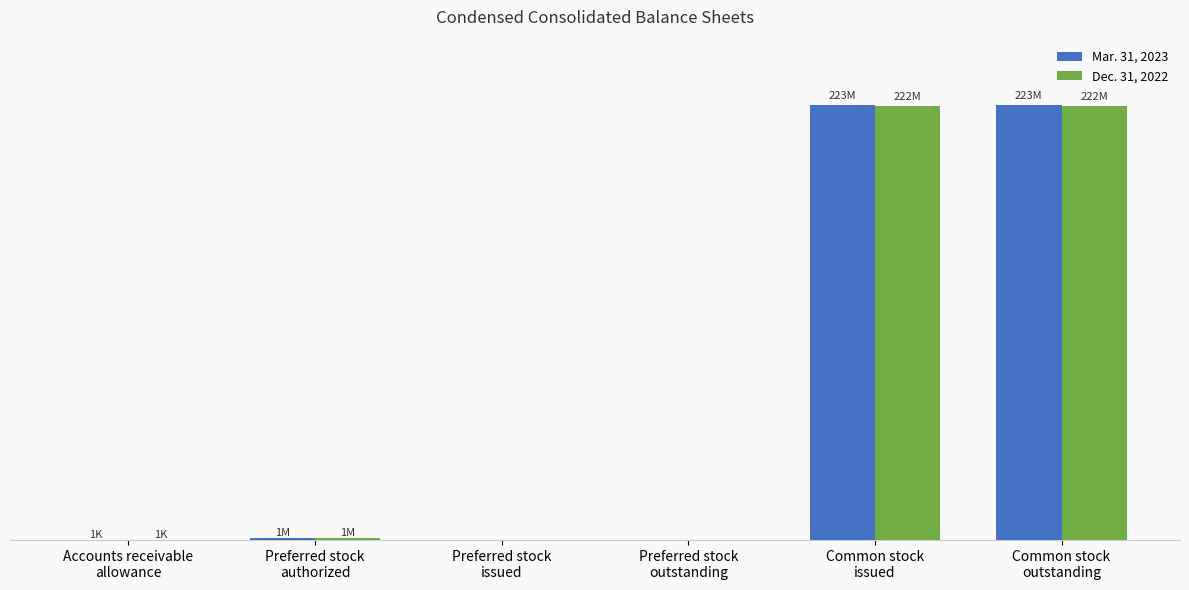

What is the greatest value displayed?

222907780